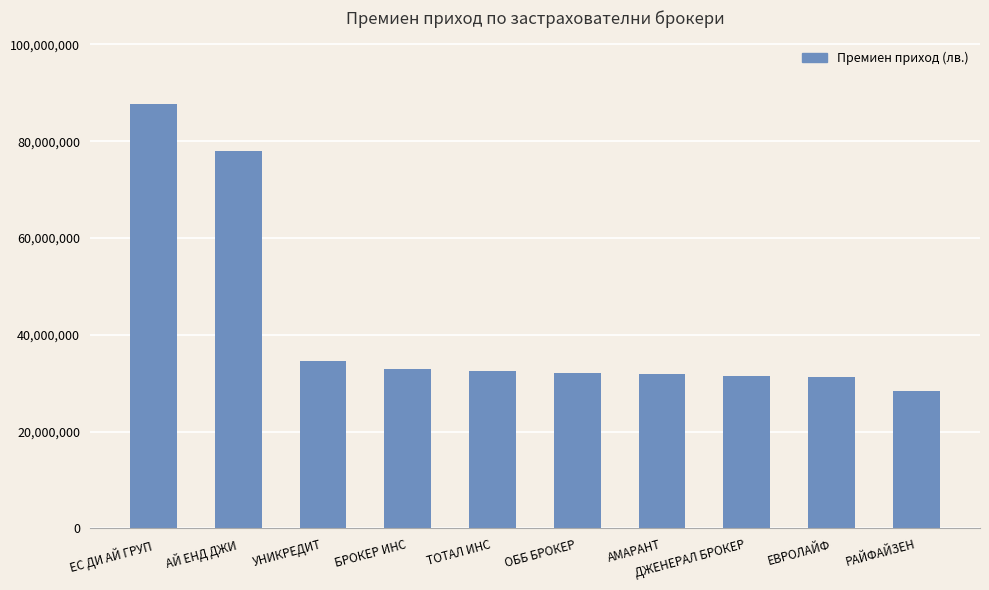

True or false: the data shows 87671528.0 at ЕС ДИ АЙ ГРУП.

True